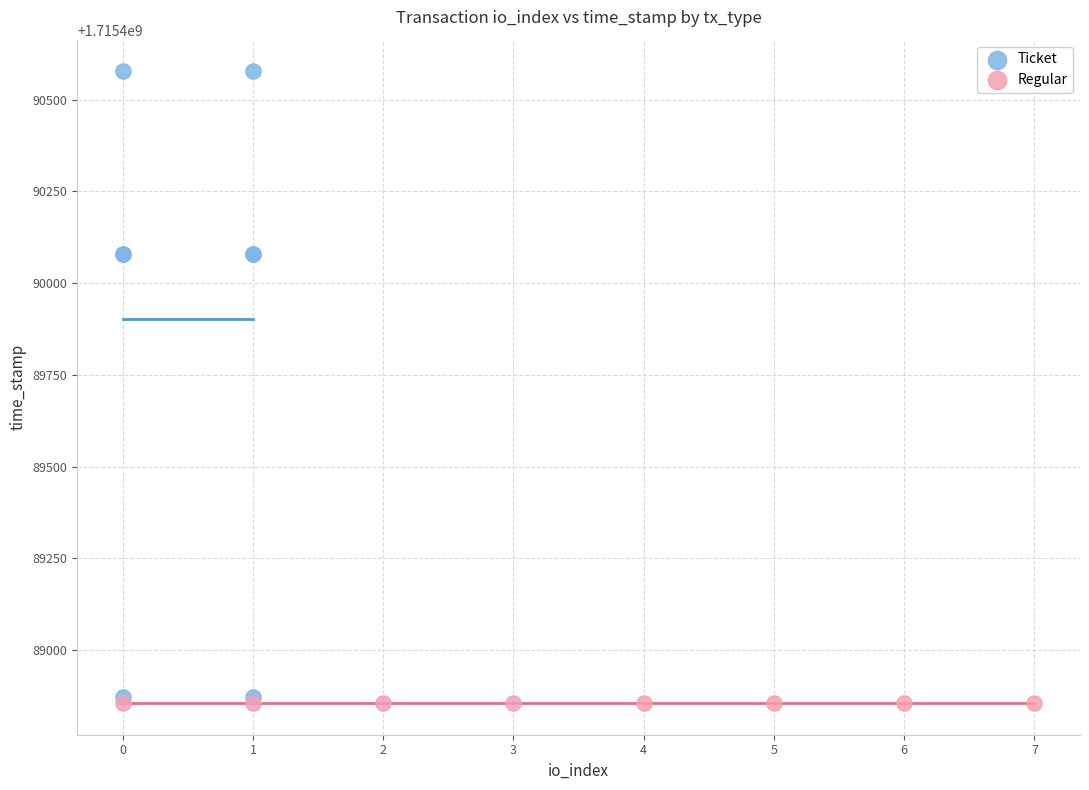

Which series reaches the minimum Y coordinate?

Regular